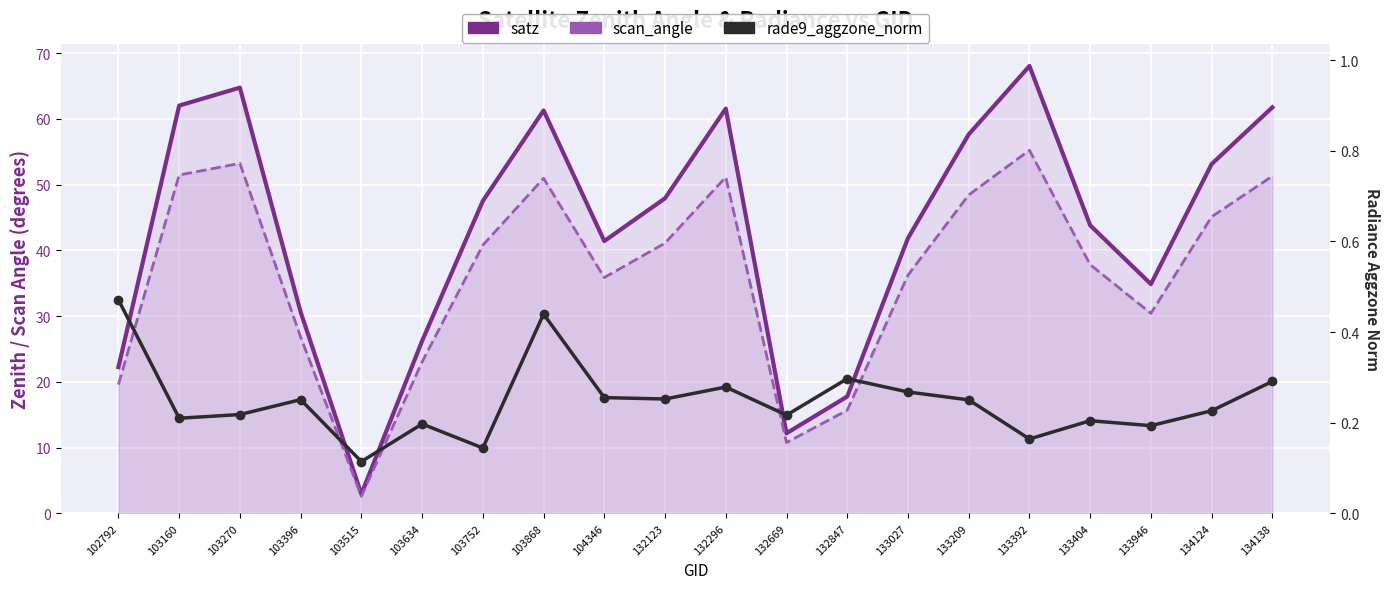

Is it true that satz equals 26.2 at 103634?

True